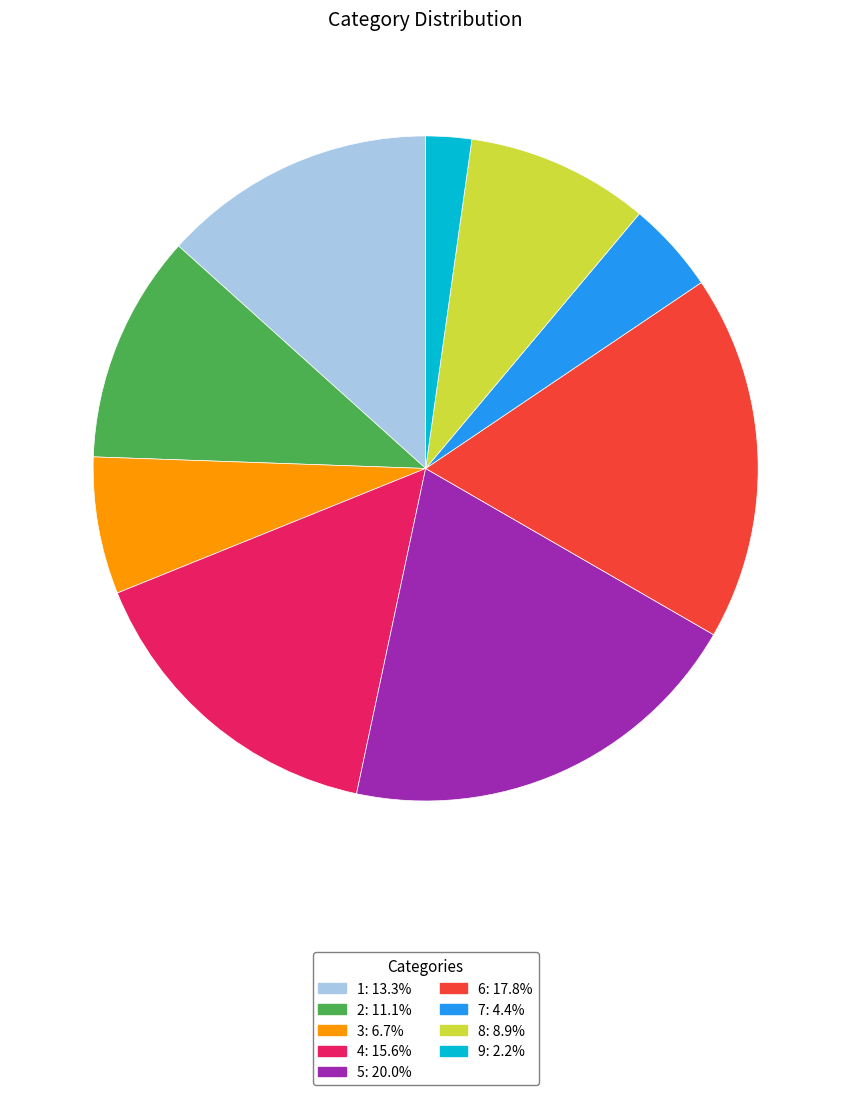

Do 6 and 8 together represent more than half of the pie?

No